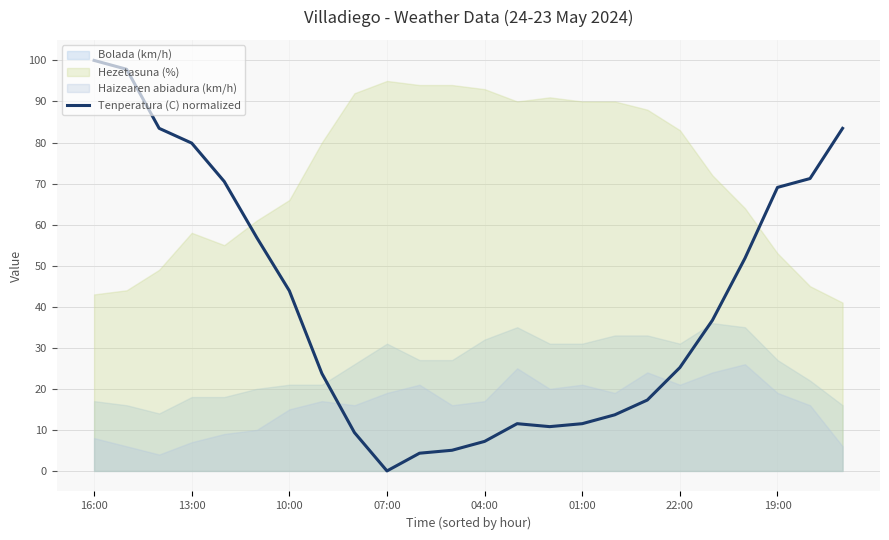

The Tenperatura (C) normalized series shows 25.2 at 22:00. True or false?

True